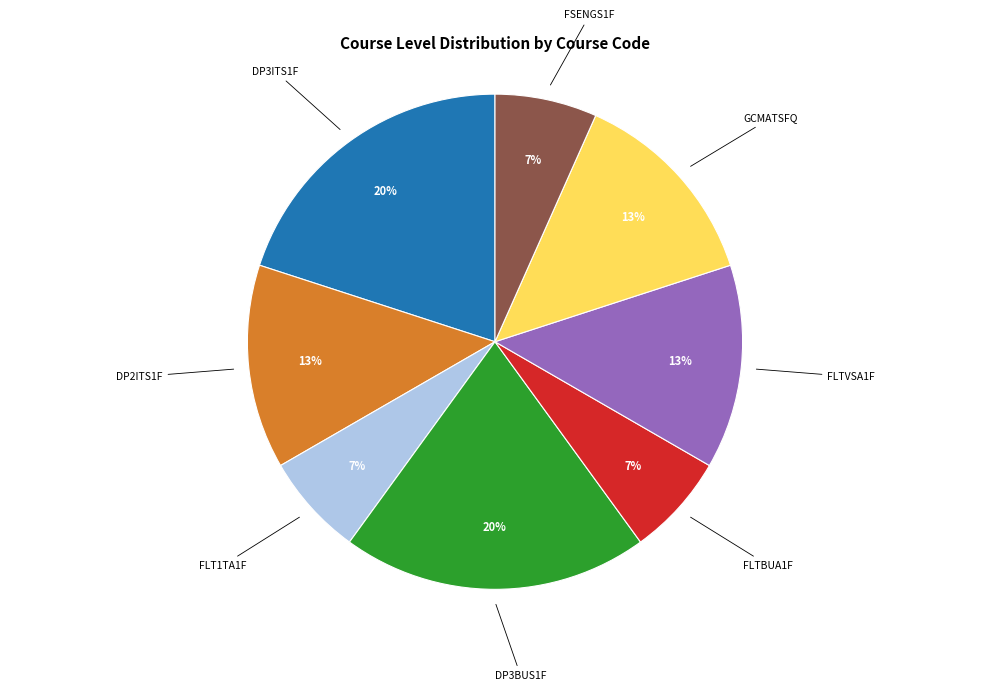

To the nearest percent, what is the difference between the largest and smallest slice percentages?

13%